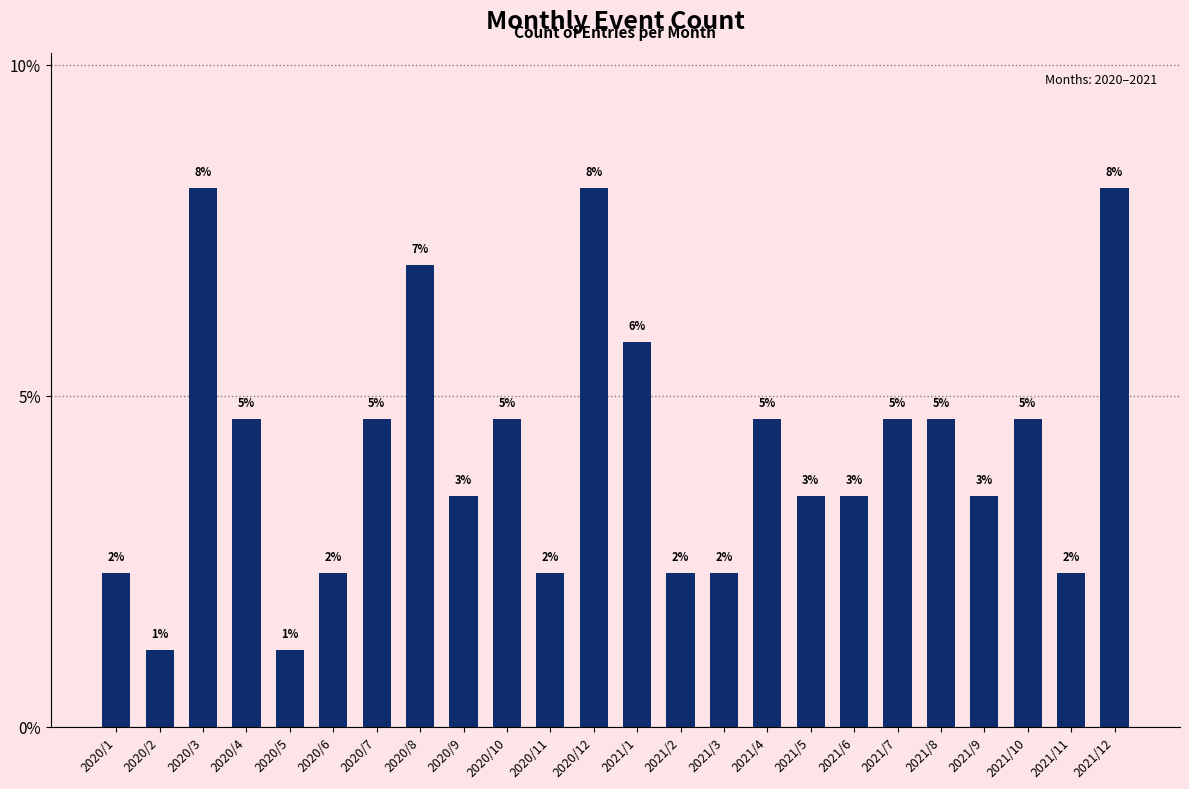

What is the value of the 1st bar from the left?

2.3